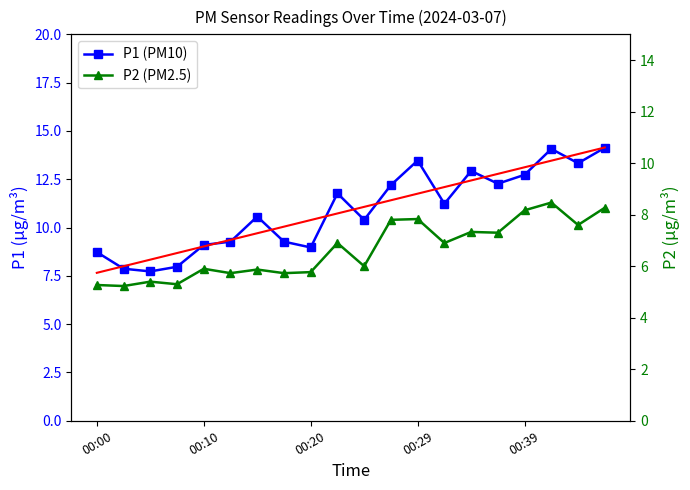

List the series in order of their peak value, lowest first.

P2 (PM2.5), P1 (PM10)